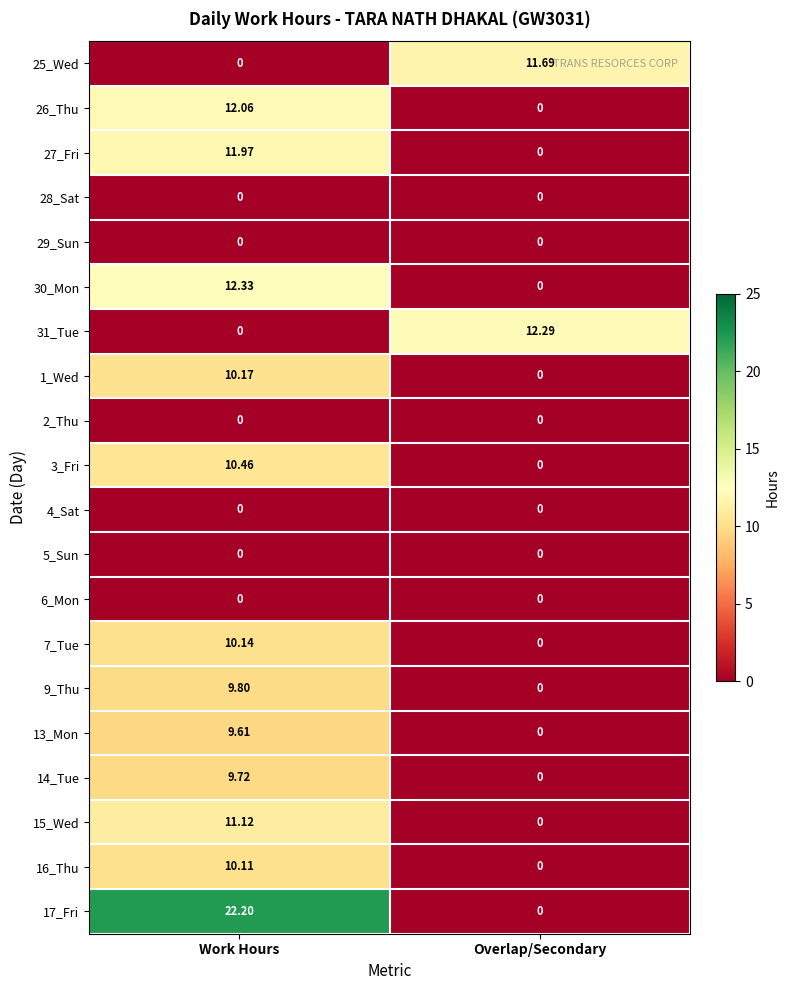

List the labels in order of 27_Fri value, smallest first.

Overlap/Secondary, Work Hours